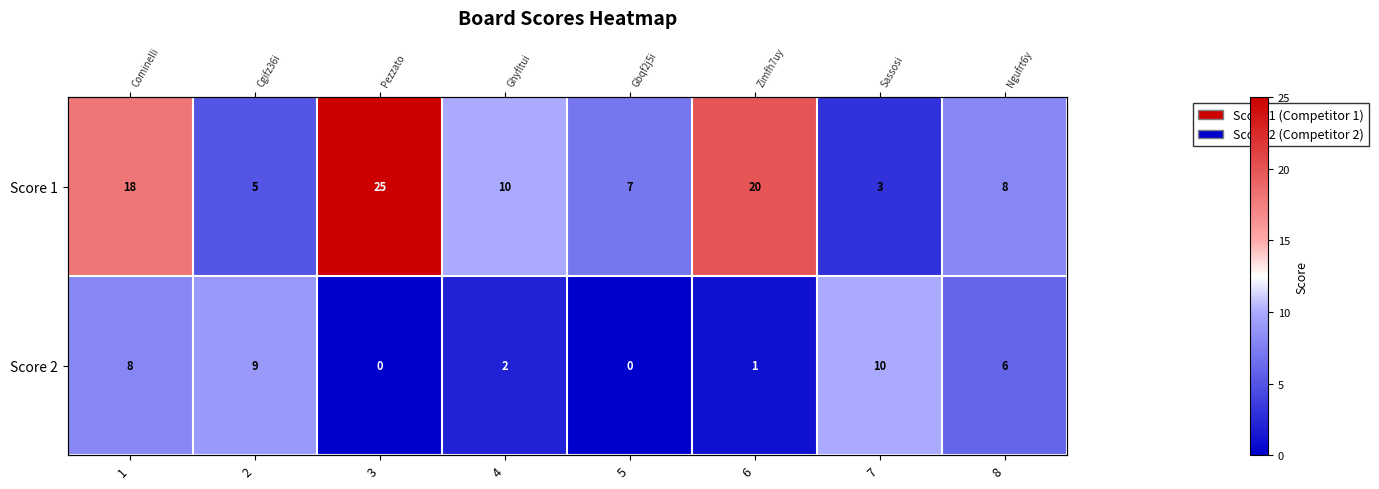

At how many categories does at least one series exceed 0?

8